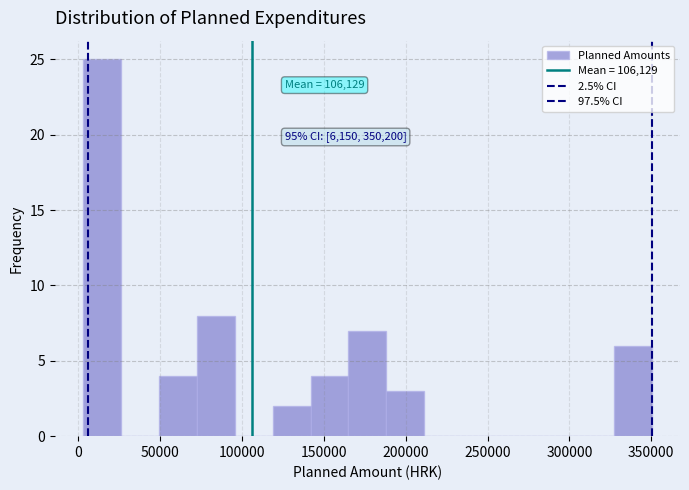

Over which range of the x-axis is the bar tallest?

5000 to 25000